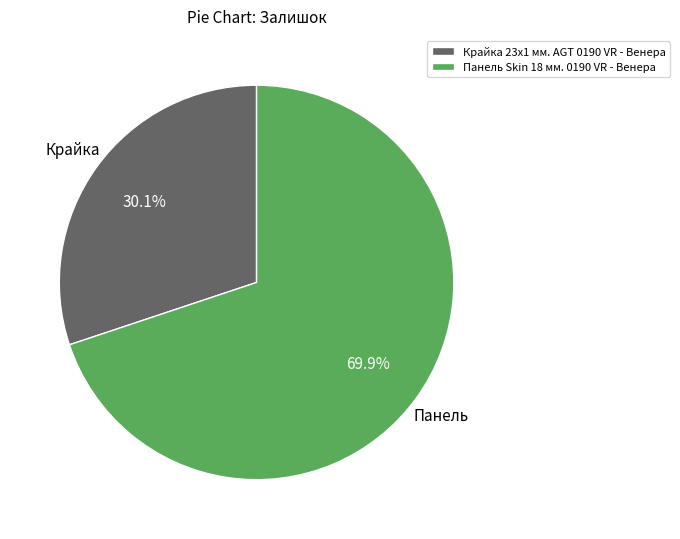

What is the ratio of the value at Панель Skin 18 мм. 0190 VR - Венера to the value at Крайка 23x1 мм. AGT 0190 VR - Венера?

2.3